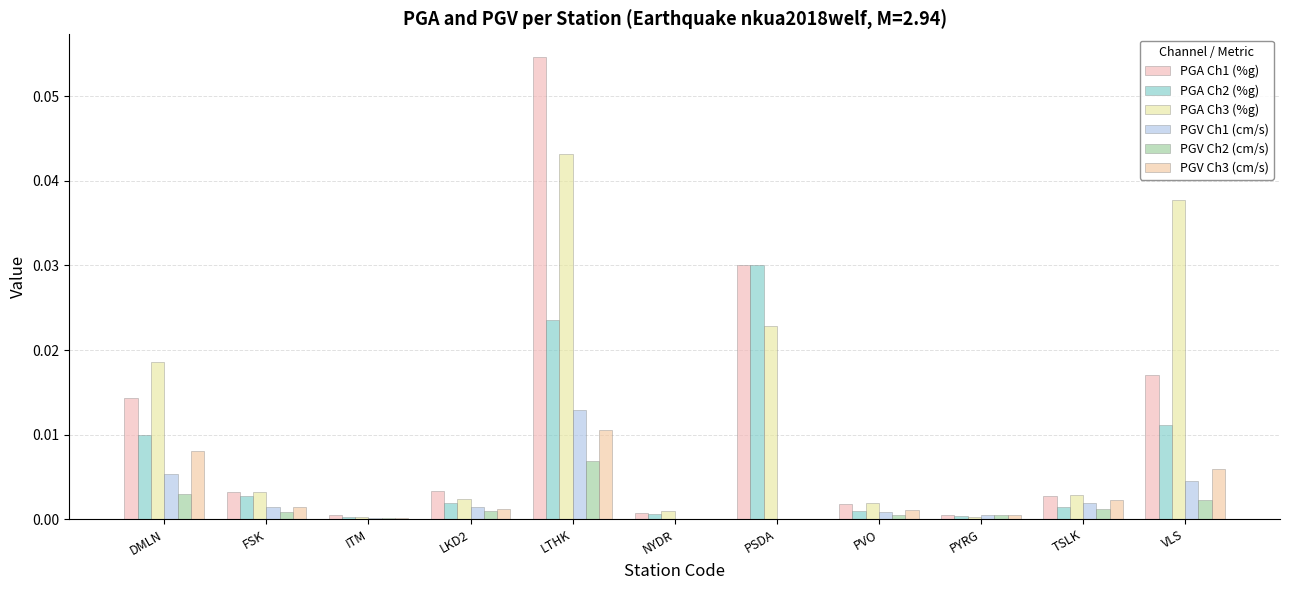

At which category is the sum across all series the highest?

LTHK